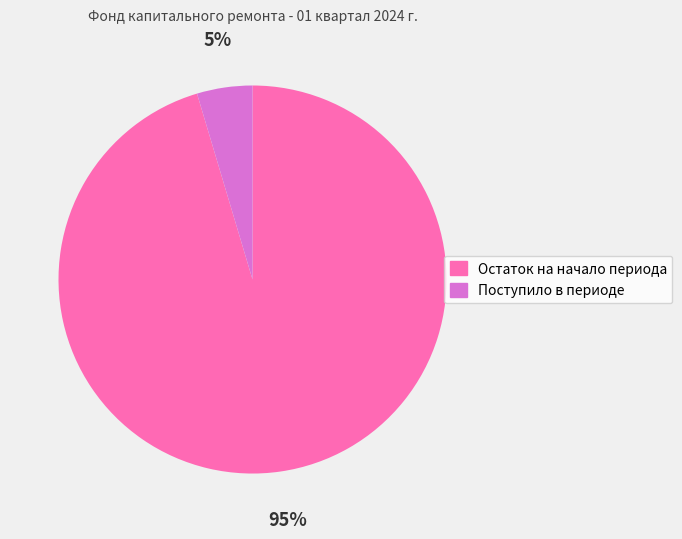

Which has a higher value, Поступило в периоде or Остаток на начало периода?

Остаток на начало периода